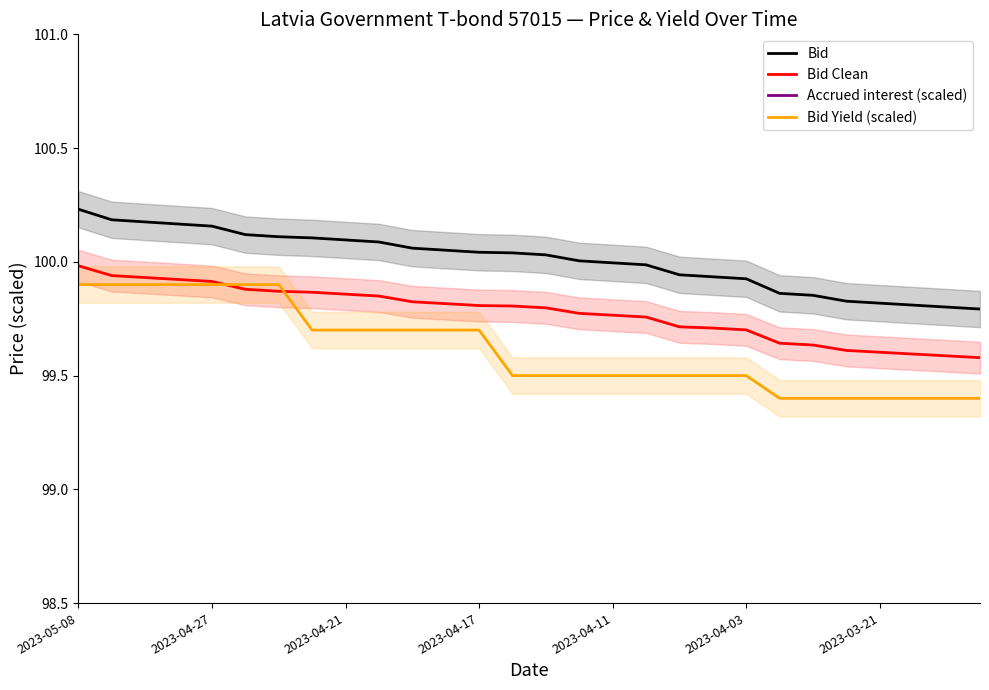

True or false: Bid Clean and Bid cross at least once.

False